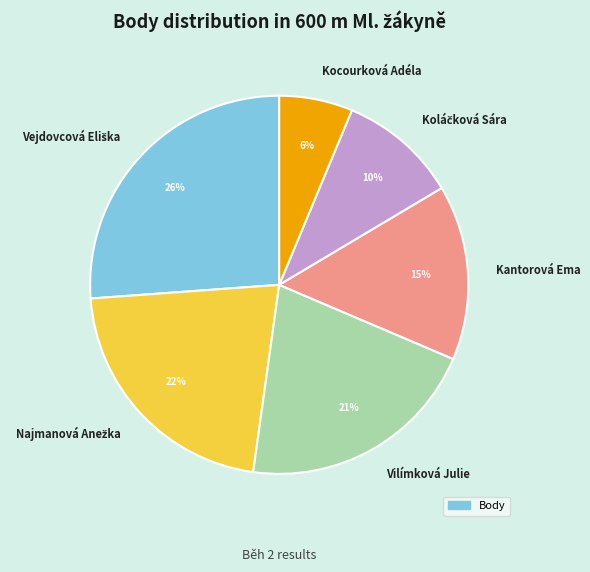

Does any single category account for the majority?

No